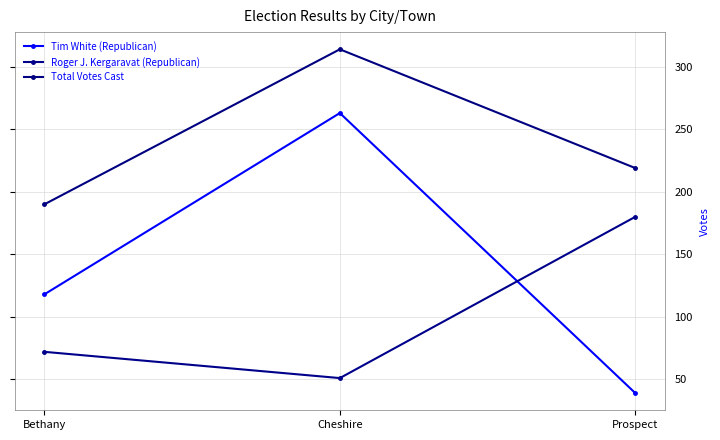

At which label does Tim White (Republican) reach its peak?

Cheshire